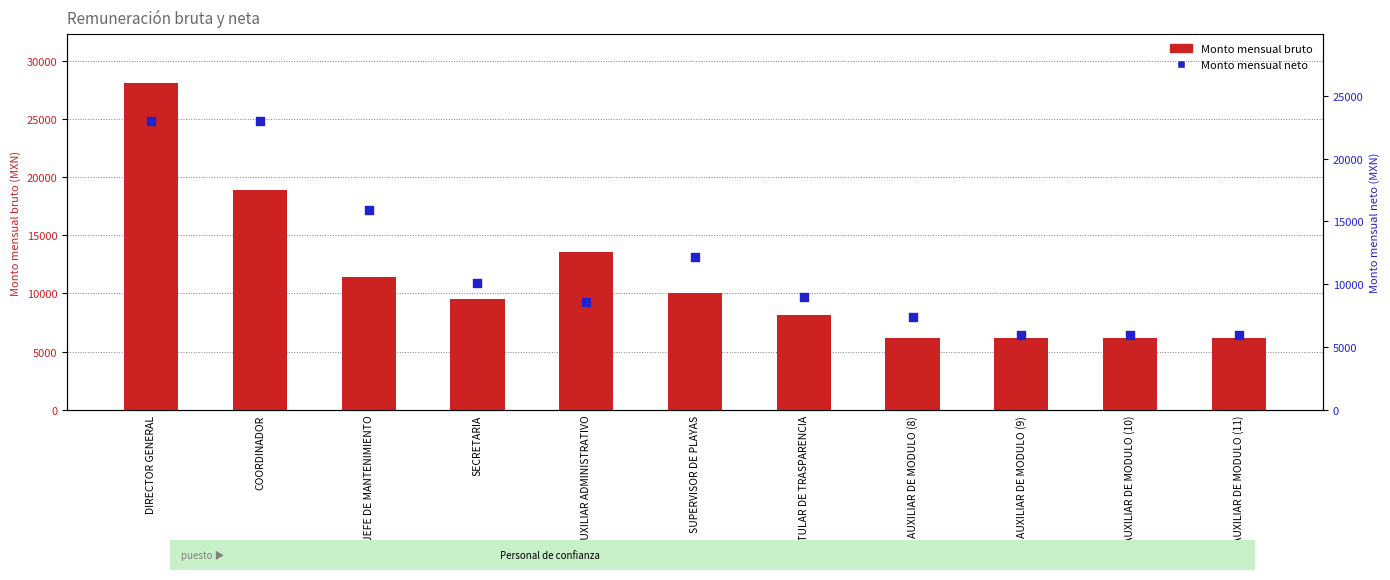

Is the value of Monto mensual bruto at AUXILIAR DE MODULO (10) greater than the value of Monto mensual neto at AUXILIAR DE MODULO (11)?

Yes